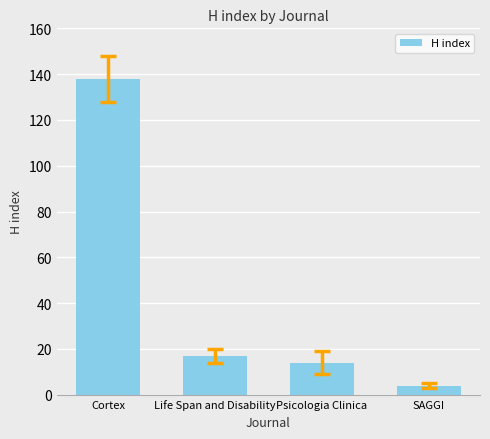

Approximately how many times larger is the value at Cortex compared to Life Span and Disability?

8.1